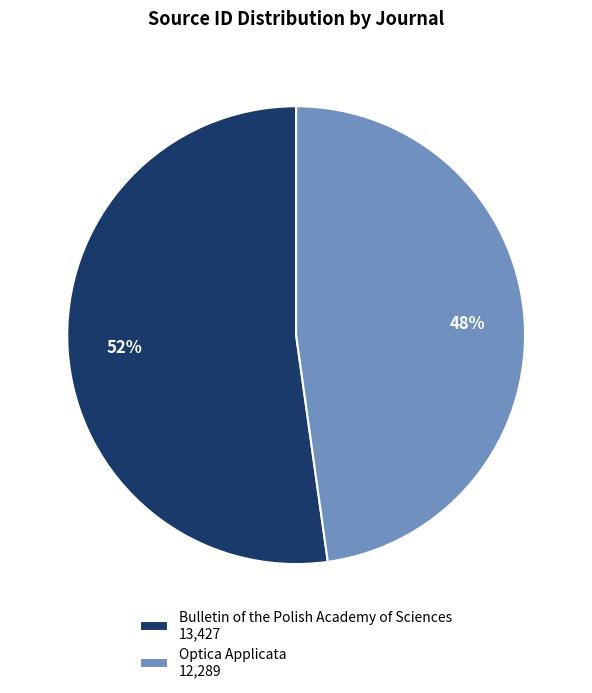

Which slice is the smallest?

Optica Applicata